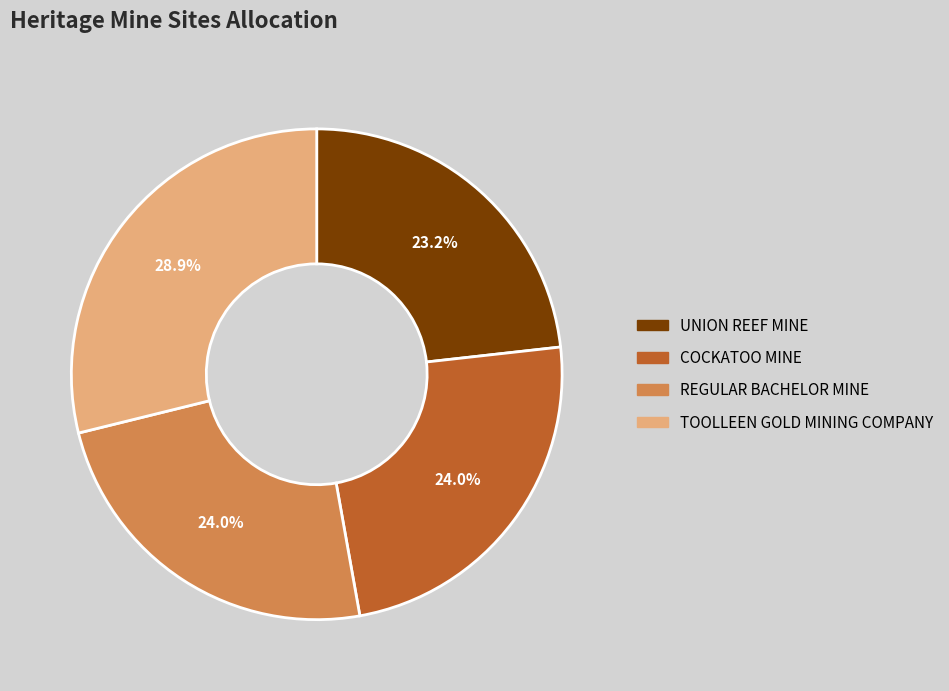

Is it true that REGULAR BACHELOR MINE is 15% of the pie?

False